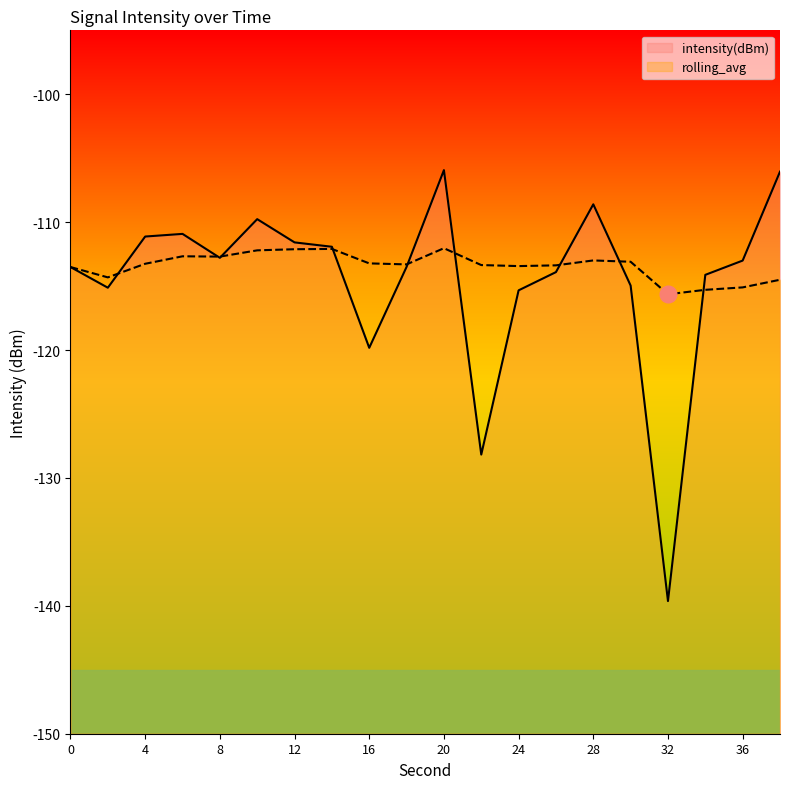

Does the chart have visible grid lines?

No